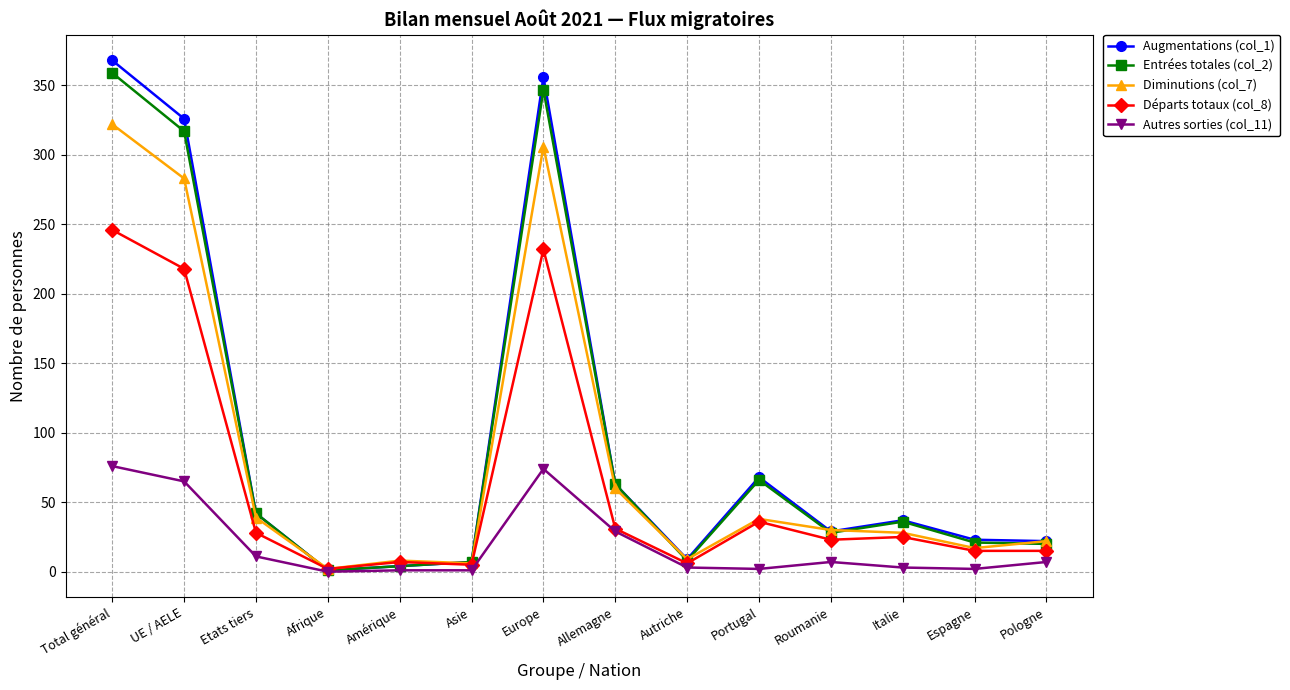

At which label is Autres sorties (col_11) closest to 38?

Allemagne